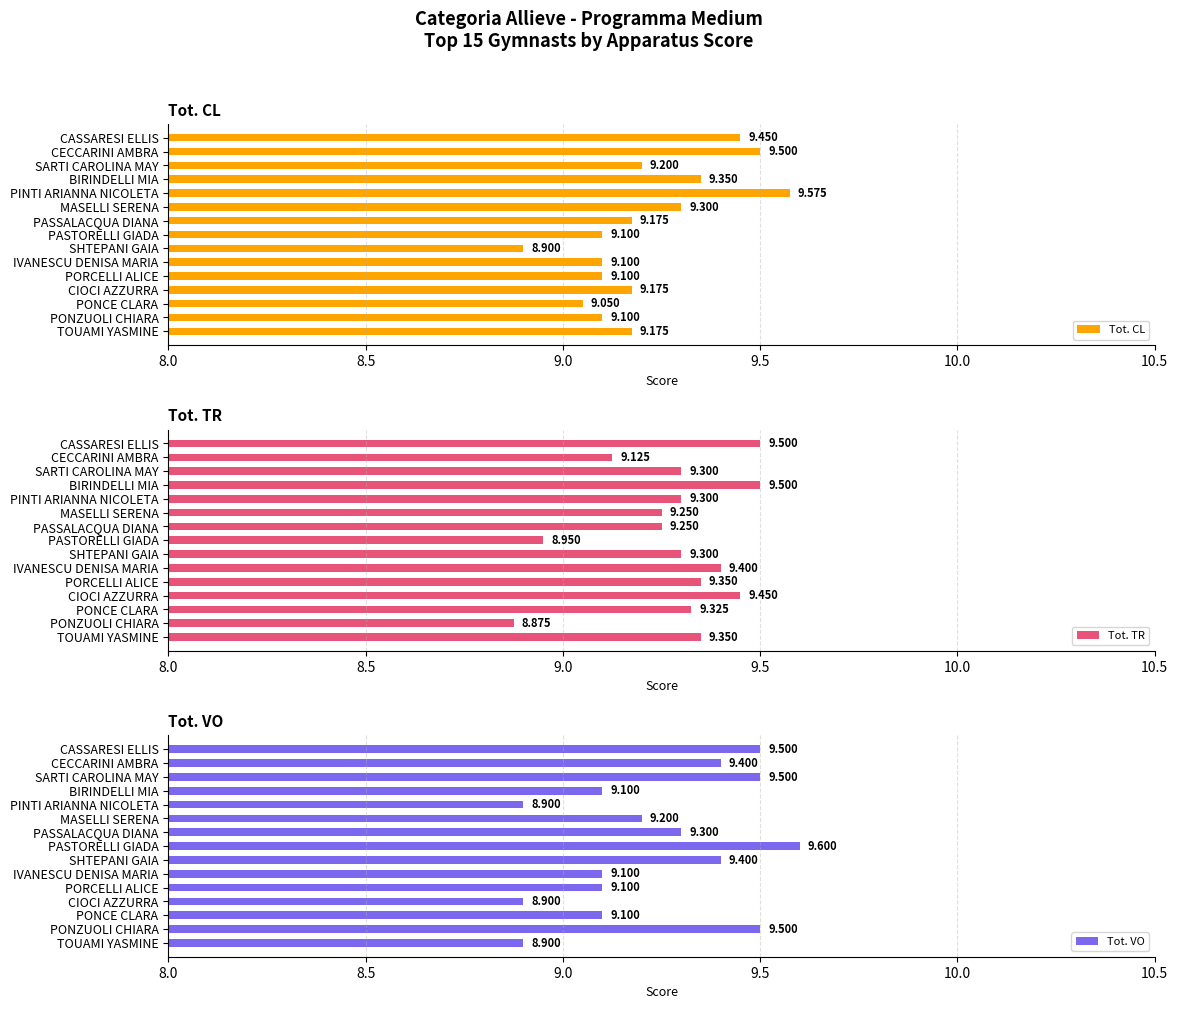

Which category has the lowest value in the Tot. TR series?

PONZUOLI CHIARA